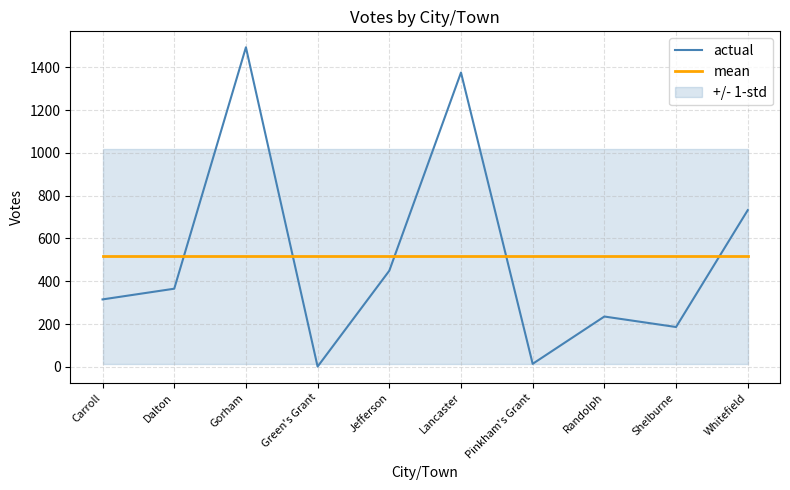

Between which two adjacent categories do mean and actual first intersect?

Dalton and Gorham